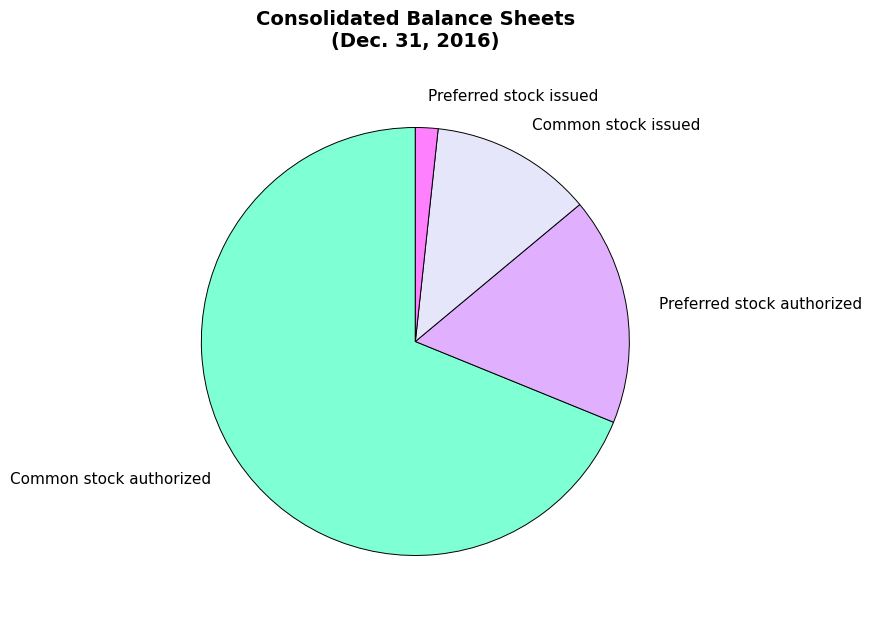

Rank the categories by value from lowest to highest.

Preferred stock issued, Common stock issued, Preferred stock authorized, Common stock authorized